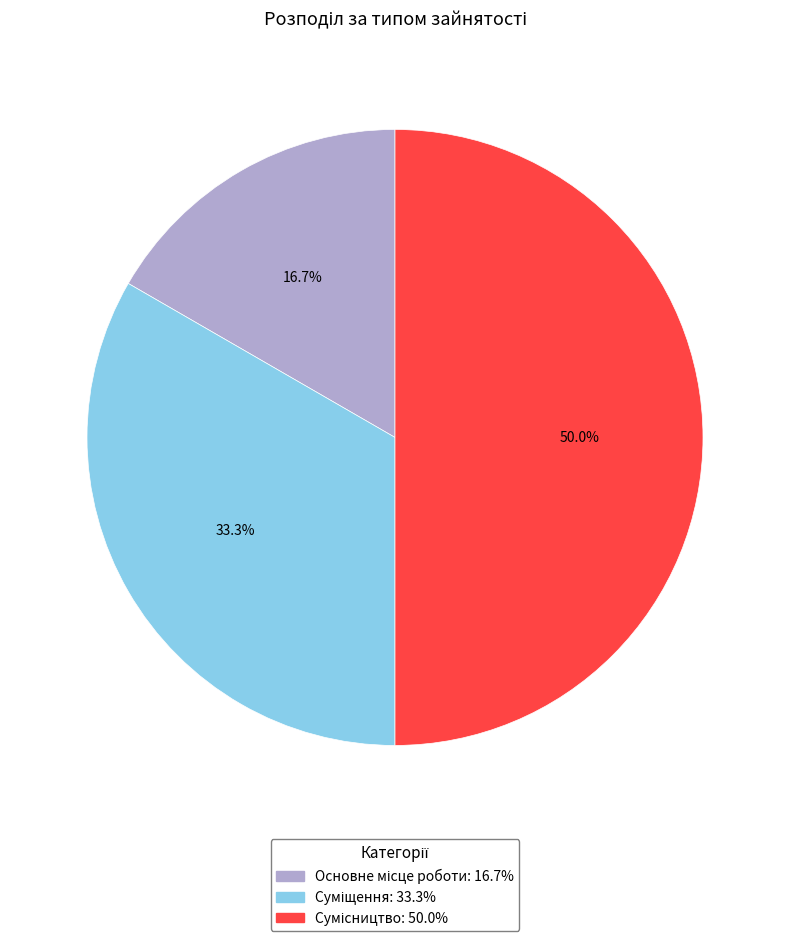

How many segments does this pie chart have?

3